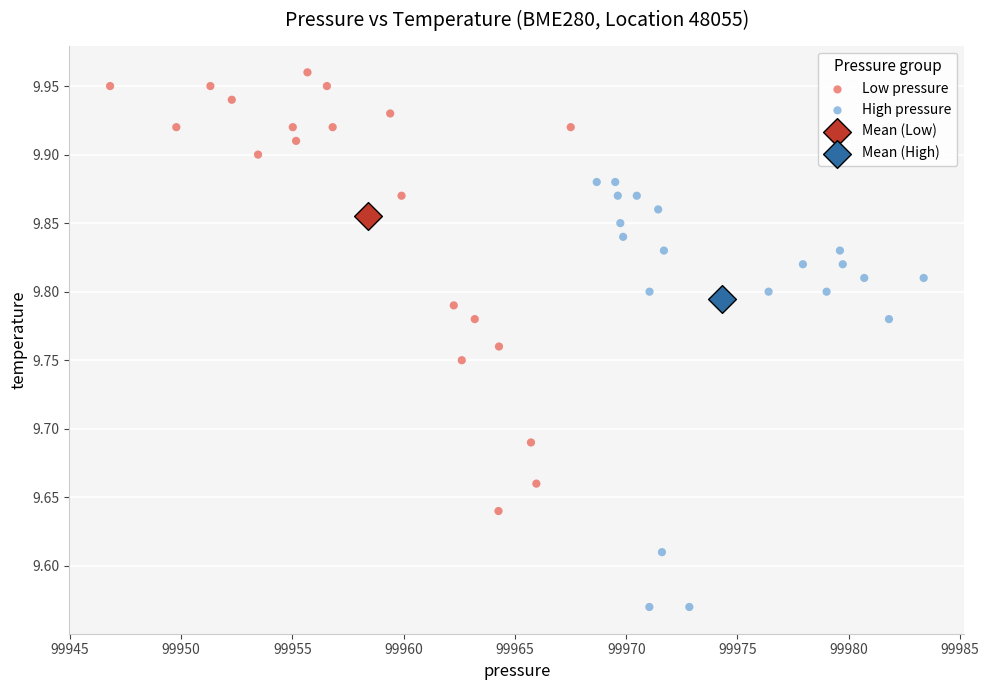

Which series reaches the maximum Y coordinate?

Low pressure